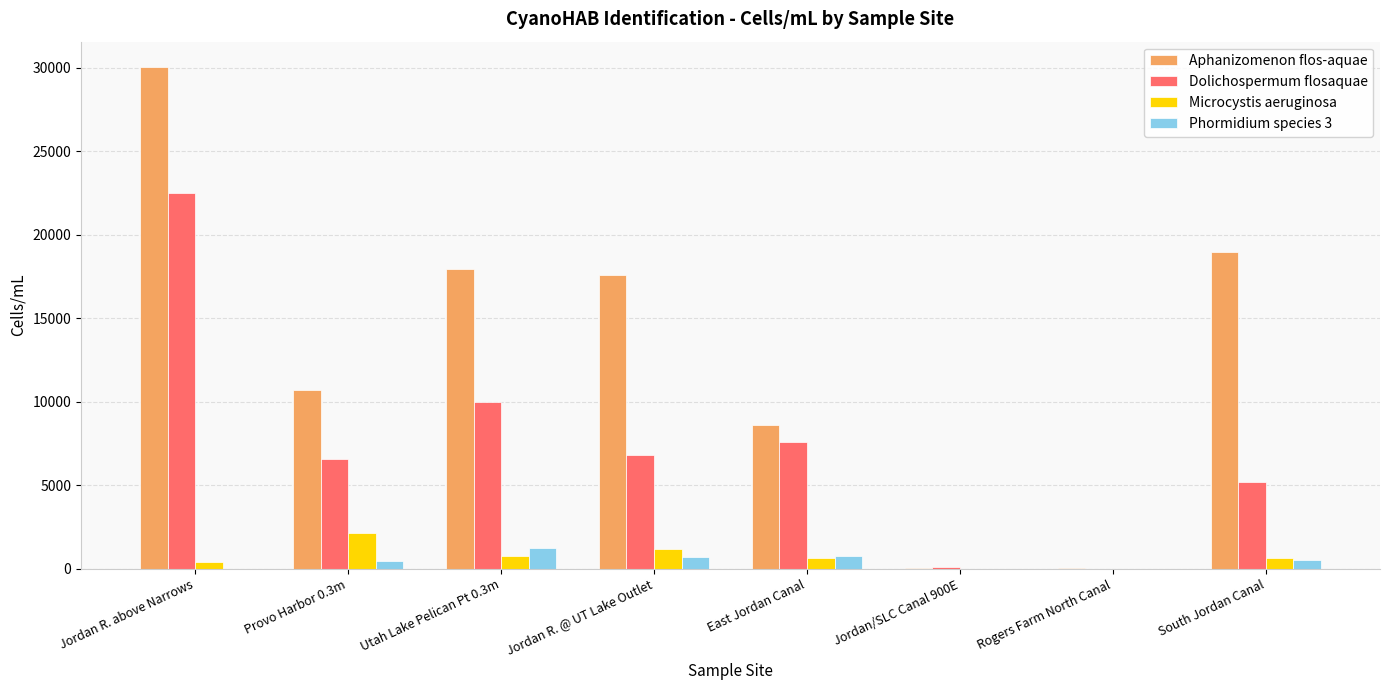

What is the sum of all Phormidium species 3 values?

3716.6